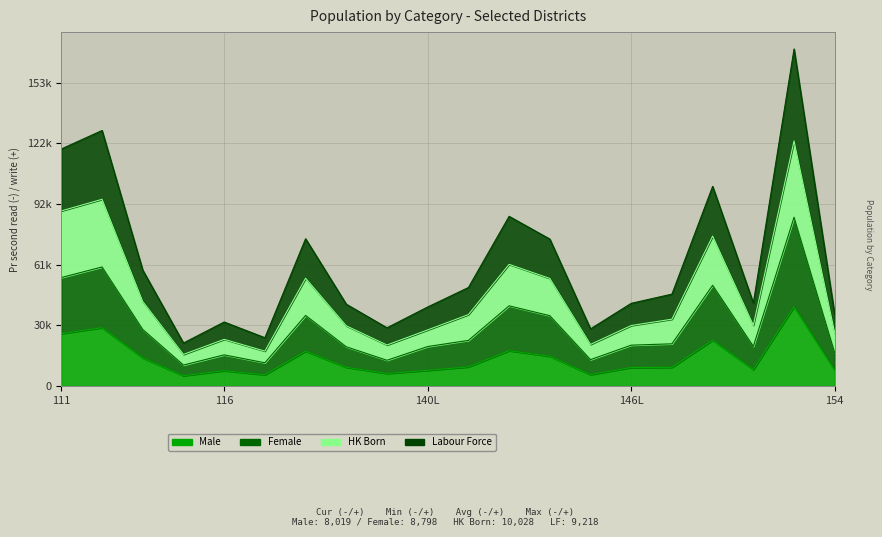

Reading left to right, list all the values displayed in this chart.

Male: 111=26576	112=29571	113L=14265	114=5279	116=7828	121L=5748	131=17665	132=9548	133=6415	140L=7986	141=9754	142=17922	144=15126	145=5806	146L=9457	148L=9523	151=23224	152=8397	153=40169	154=8019
Female: 111=54960	112=60312	113L=28687	114=10679	116=15841	121L=11832	131=35789	132=19922	133=13099	140L=20052	141=23156	142=40644	144=35656	145=13422	146L=20748	148L=21427	151=51045	152=20160	153=85476	154=16817
HK Born: 111=88676	112=94546	113L=42805	114=16063	116=23678	121L=17734	131=54607	132=30528	133=20824	140L=28466	141=36210	142=61639	144=54503	145=21112	146L=30679	148L=33888	151=75930	152=30830	153=124072	154=26845
Labour Force: 111=120010	112=129363	113L=58701	114=21840	116=32457	121L=24504	131=74589	132=41466	133=29539	140L=40071	141=49912	142=85929	144=74418	145=28993	146L=41919	148L=46571	151=101102	152=42067	153=170606	154=36063